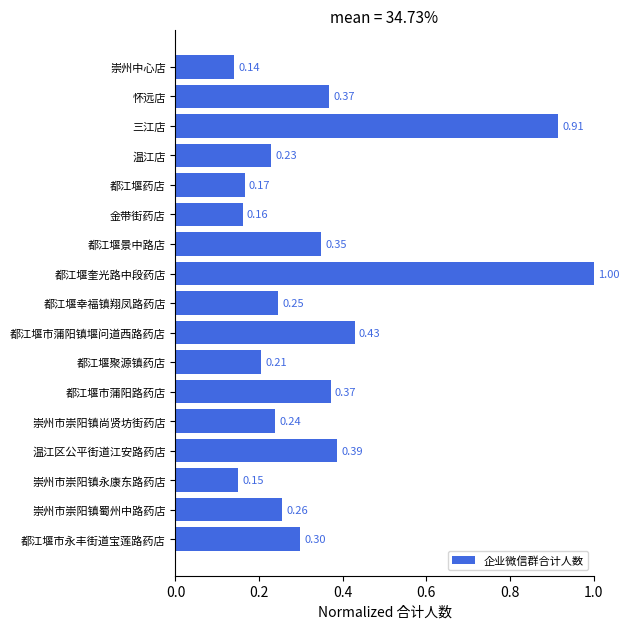

At which label is the value closest to 0?

崇州中心店